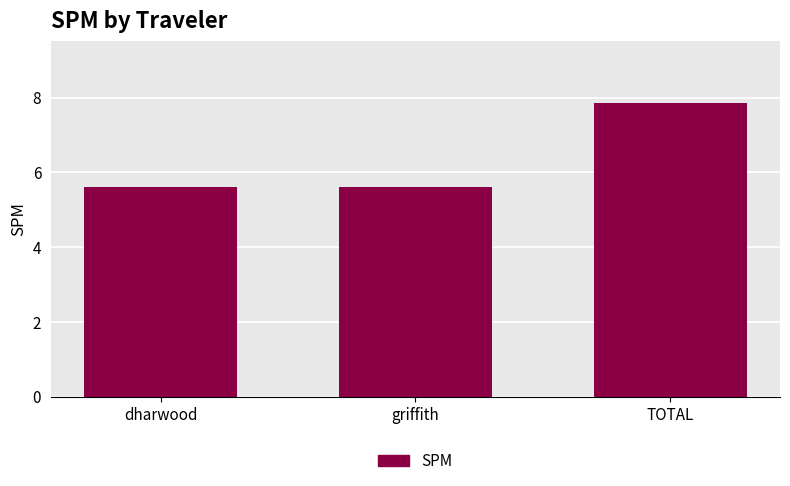

What is the smallest value displayed?

5.6